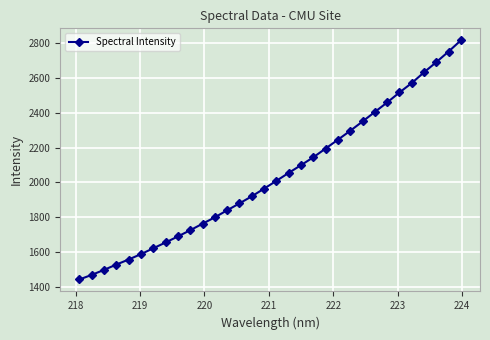

True or false: there are more than 2 points higher than both neighbors.

False